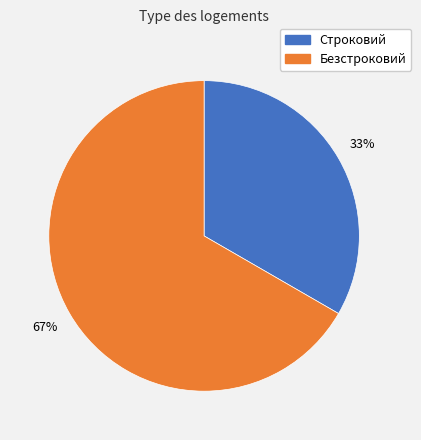

Approximately how many times larger is the value at Безстроковий compared to Строковий?

2.0